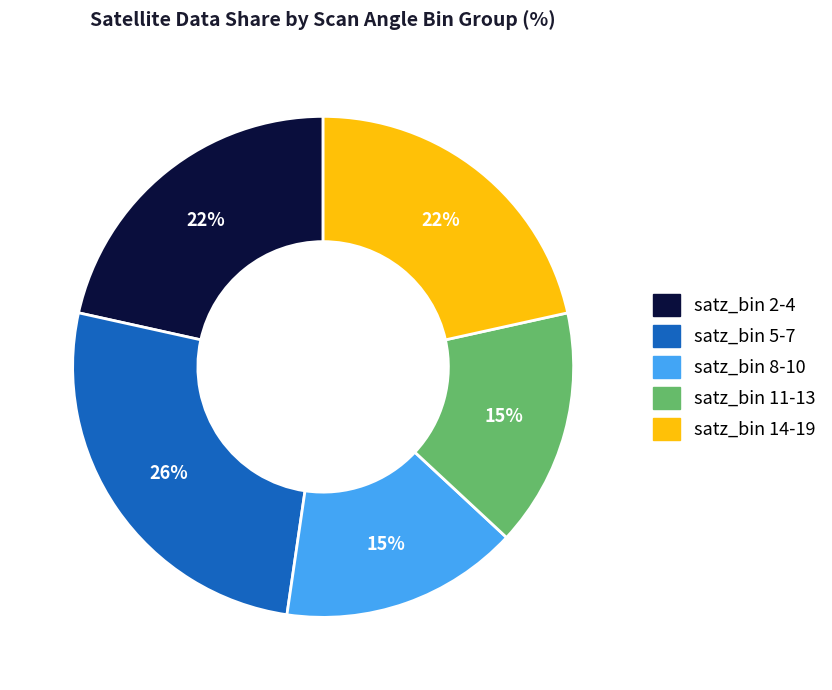

Count the number of slices in the pie.

5